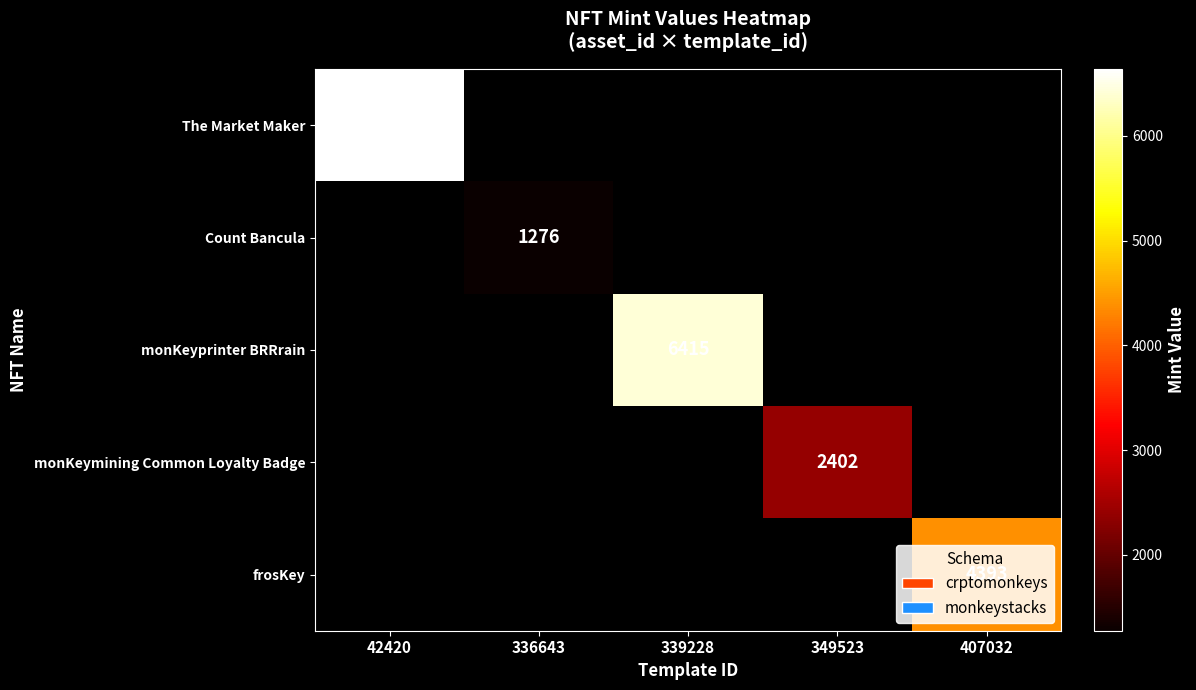

The frosKey series shows 4393 at 407032. True or false?

True